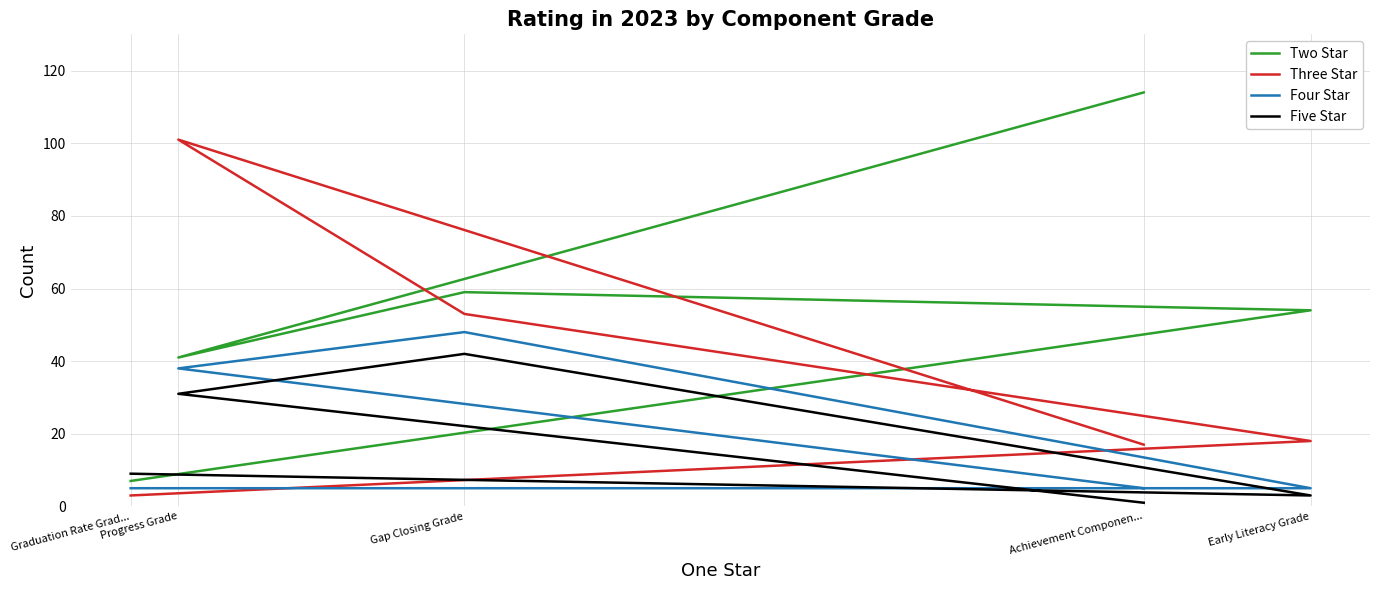

Reading right to left, transcribe all the data shown in this chart.

Two Star: Graduation Rate Grad...=7	Early Literacy Grade=54	Gap Closing Grade=59	Progress Grade=41	Achievement Componen...=114
Three Star: Graduation Rate Grad...=3	Early Literacy Grade=18	Gap Closing Grade=53	Progress Grade=101	Achievement Componen...=17
Four Star: Graduation Rate Grad...=5	Early Literacy Grade=5	Gap Closing Grade=48	Progress Grade=38	Achievement Componen...=5
Five Star: Graduation Rate Grad...=9	Early Literacy Grade=3	Gap Closing Grade=42	Progress Grade=31	Achievement Componen...=1